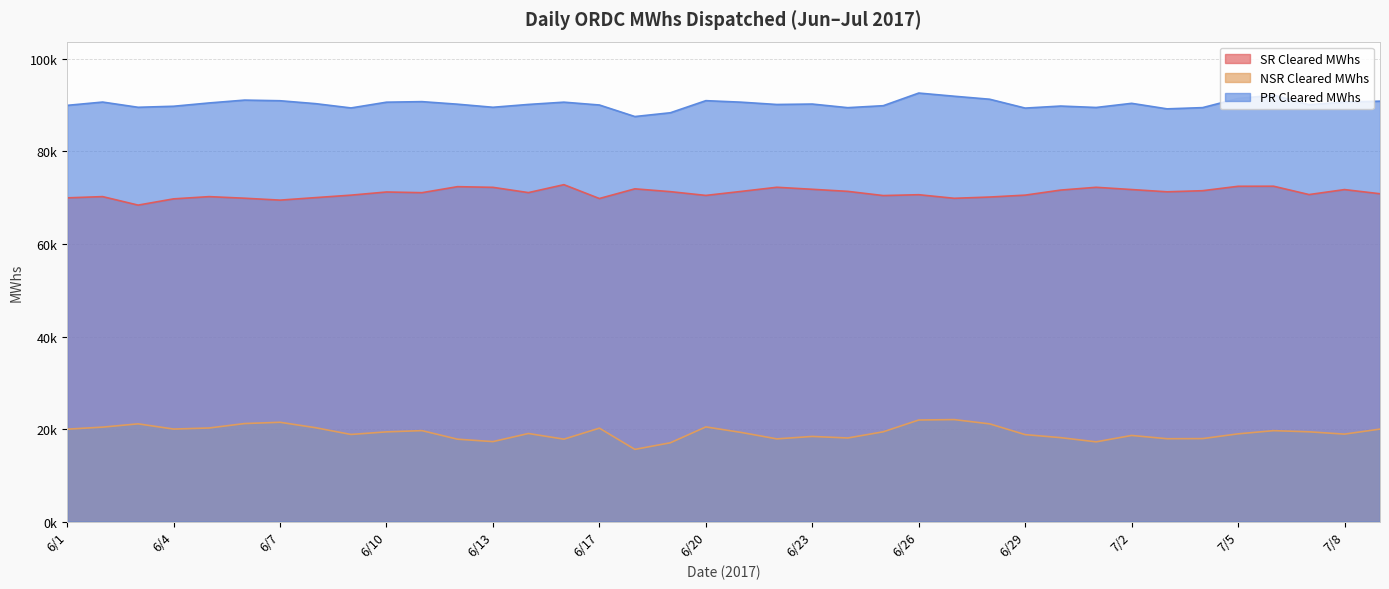

At how many categories does at least one series exceed 40869?

38